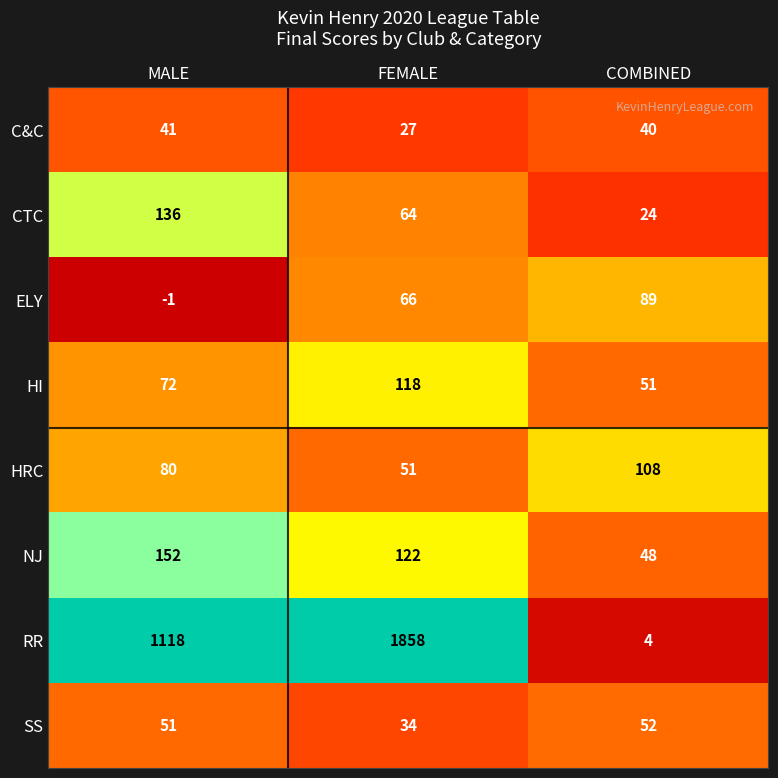

At which label does C&C reach its minimum?

FEMALE